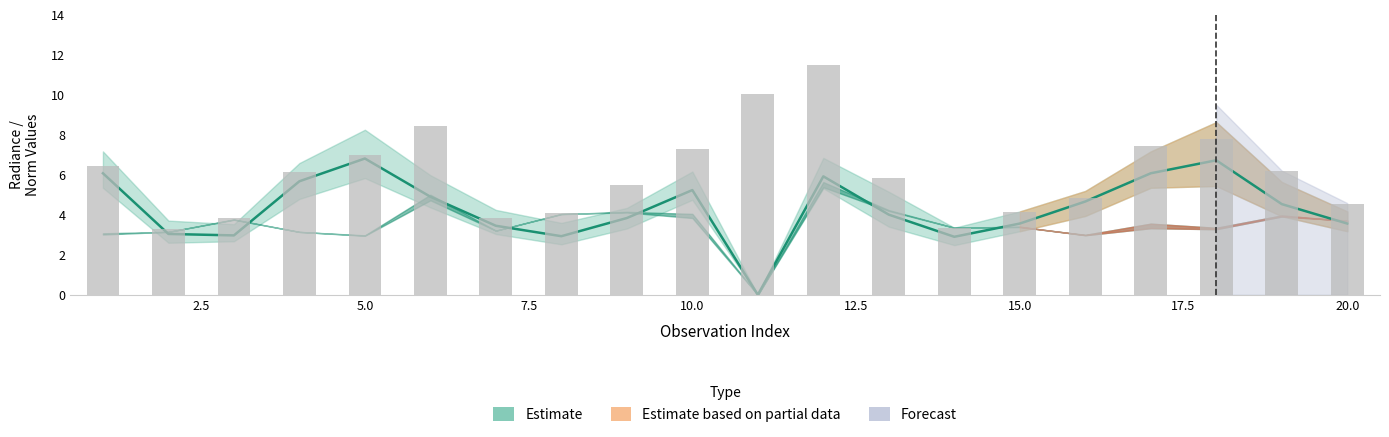

True or false: rade9_bin_3q has a value of -3.9 at 11.

False